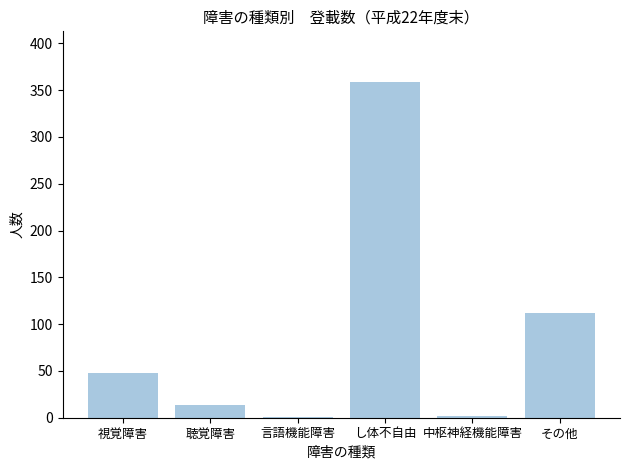

Is it true that the value at 視覚障害 is 18?

False